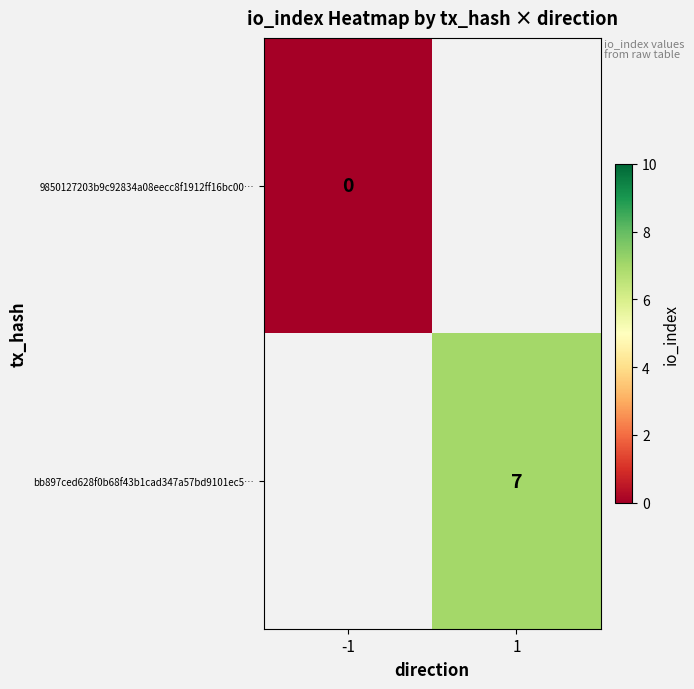

Is the value of 9850127203b9c92834a08eecc8f1912ff16bc00… at -1 greater than the value of bb897ced628f0b68f43b1cad347a57bd9101ec5… at 1?

No